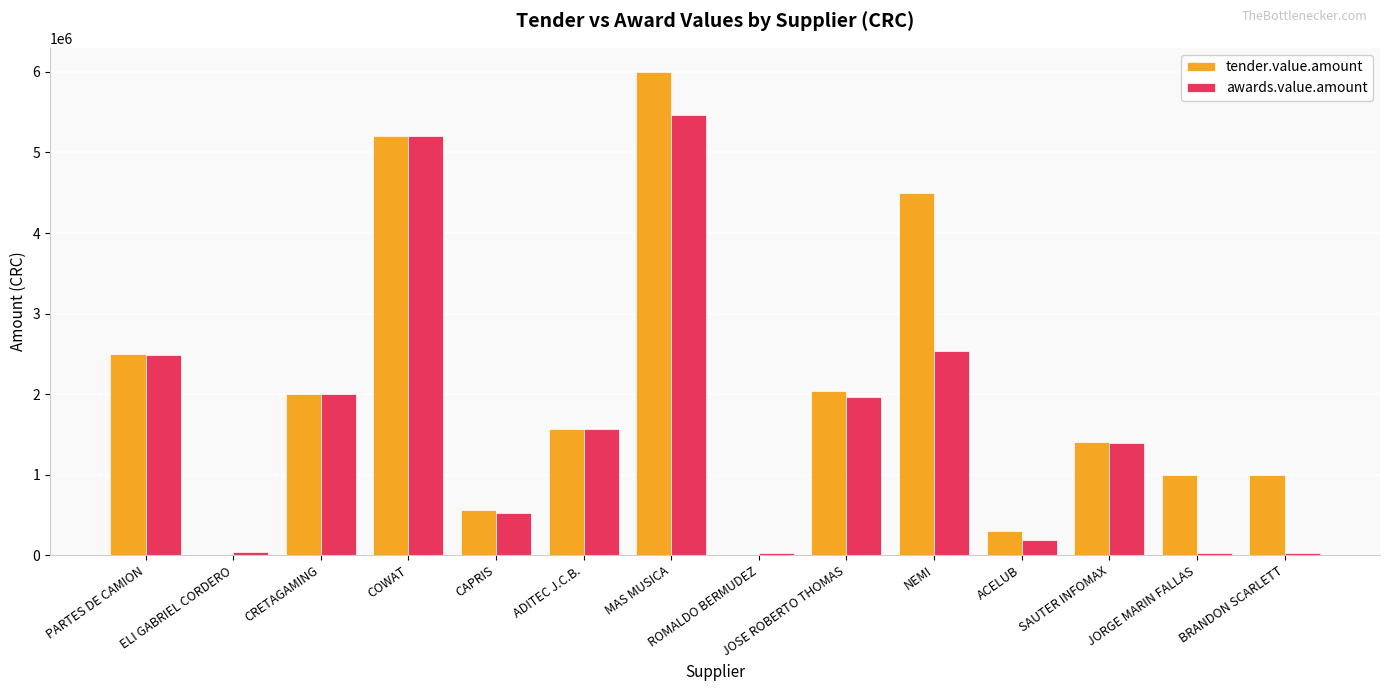

True or false: awards.value.amount has a value of 7174310.5 at COWAT.

False